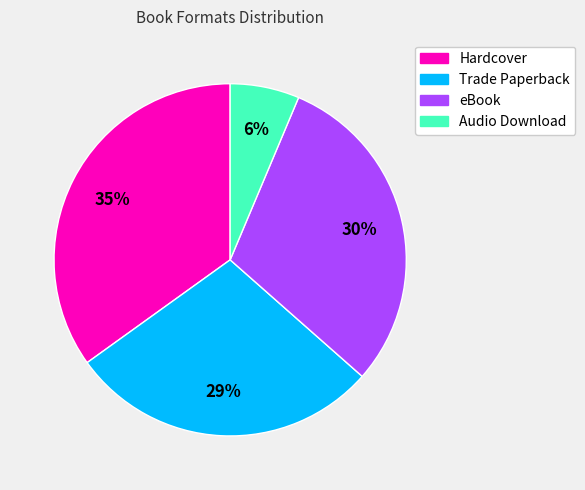

What percentage is the Hardcover slice, to the nearest percent?

35%